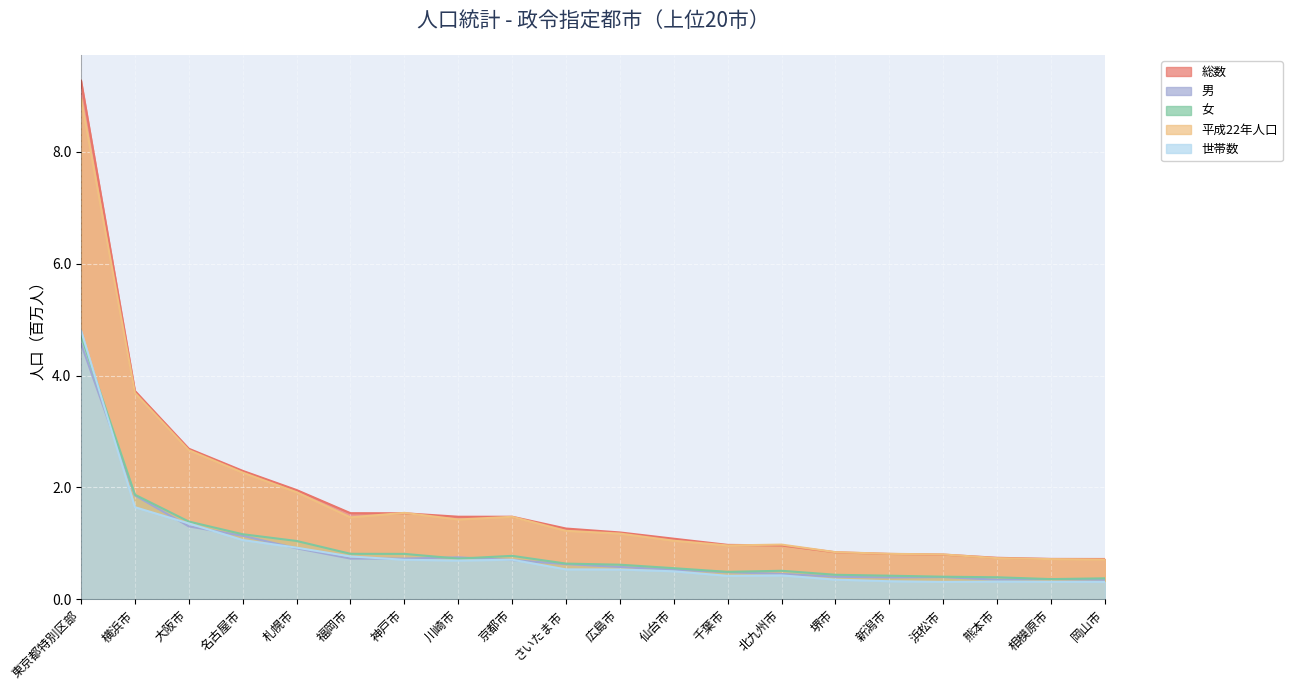

After their last crossing, which series has the higher values: 世帯数 or 男?

男